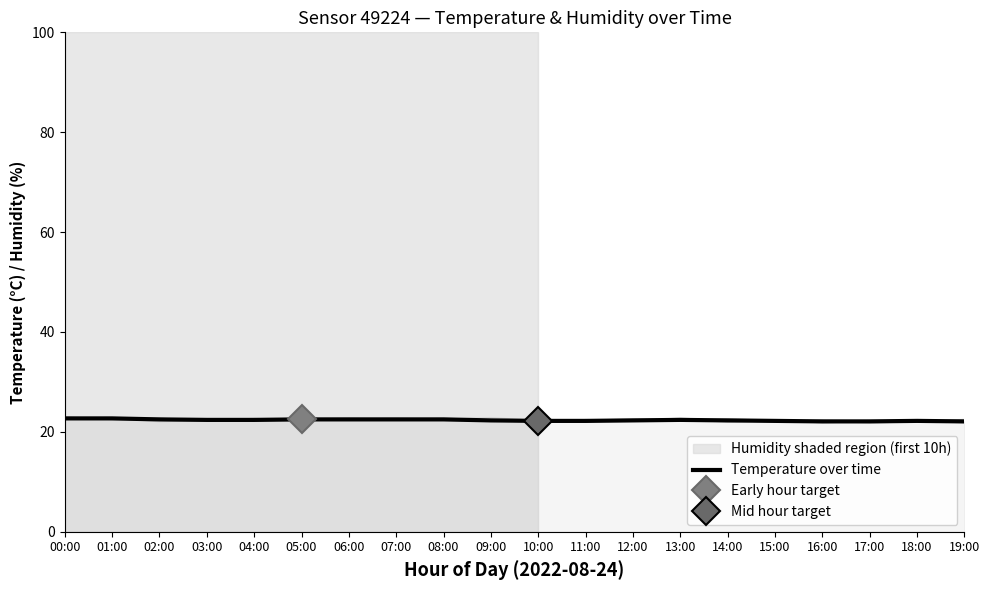

What is the minimum value shown in the chart?

22.1